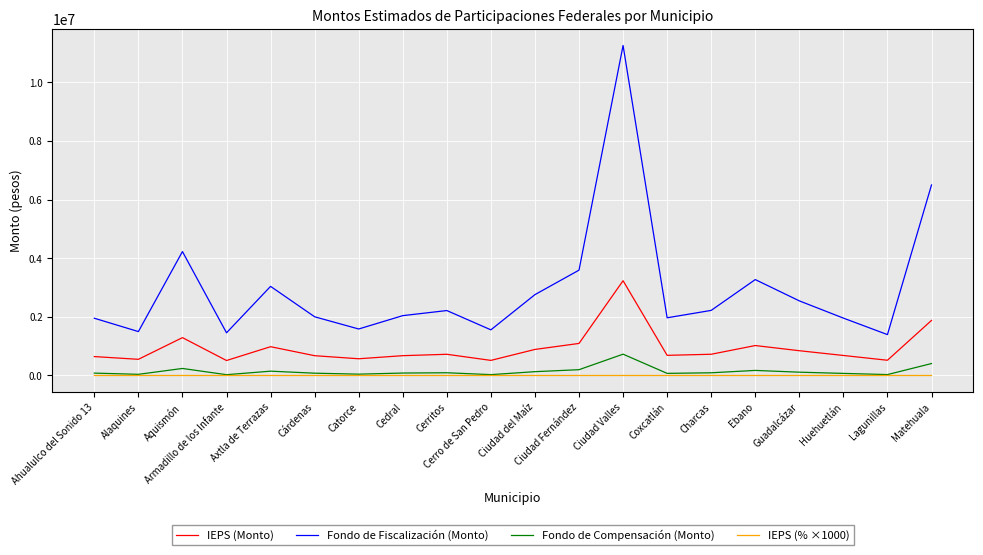

What are all the series names shown in the legend?

IEPS (Monto), Fondo de Fiscalización (Monto), Fondo de Compensación (Monto), IEPS (% ×1000)